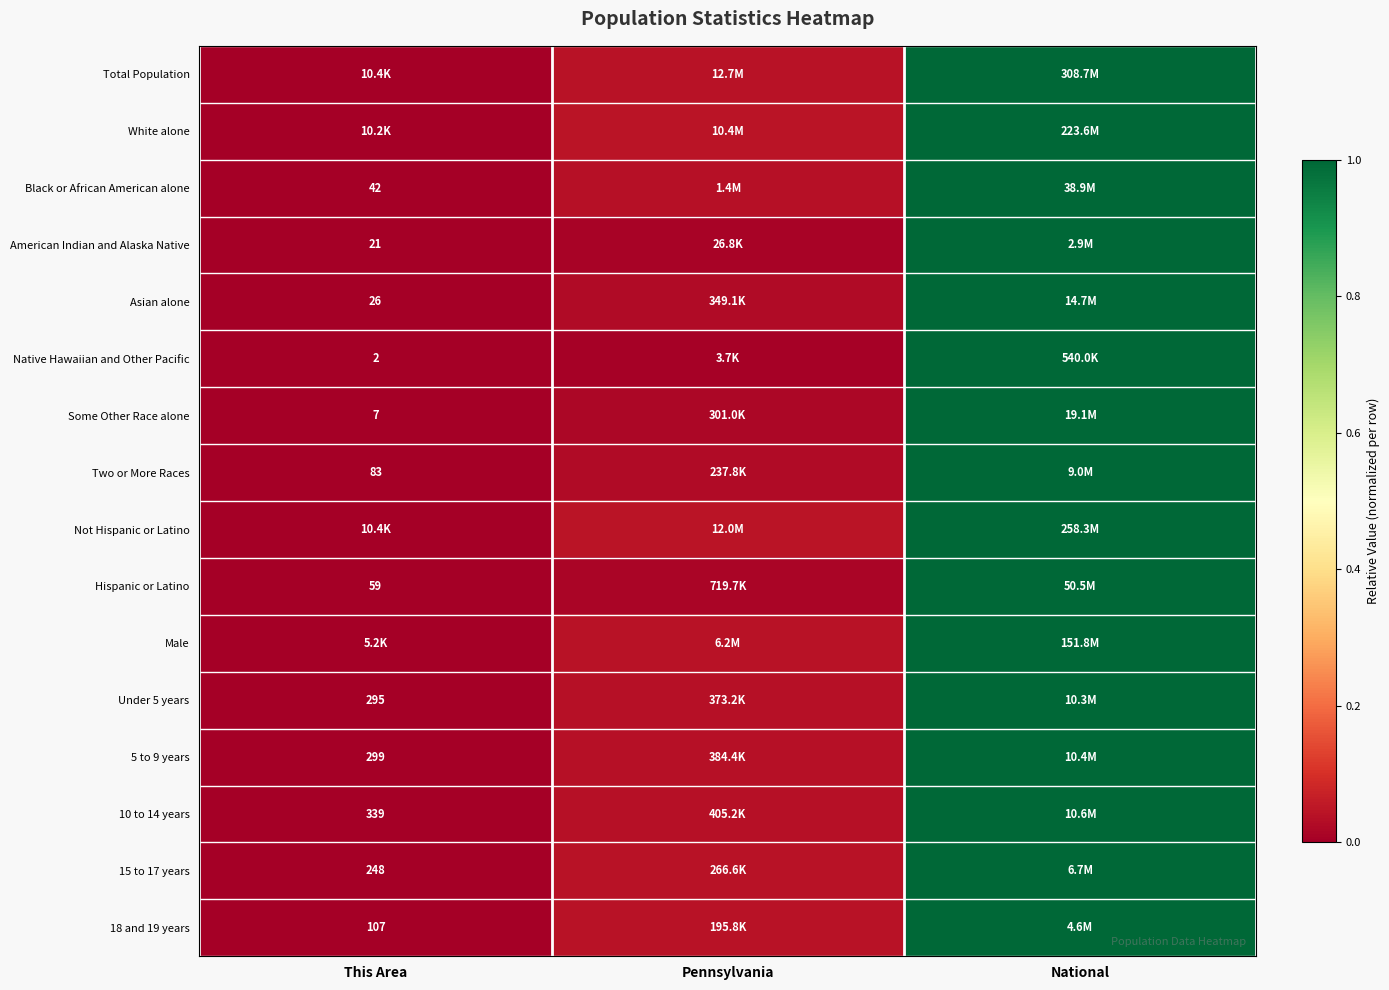

Which series has the largest total across all categories?

White alone